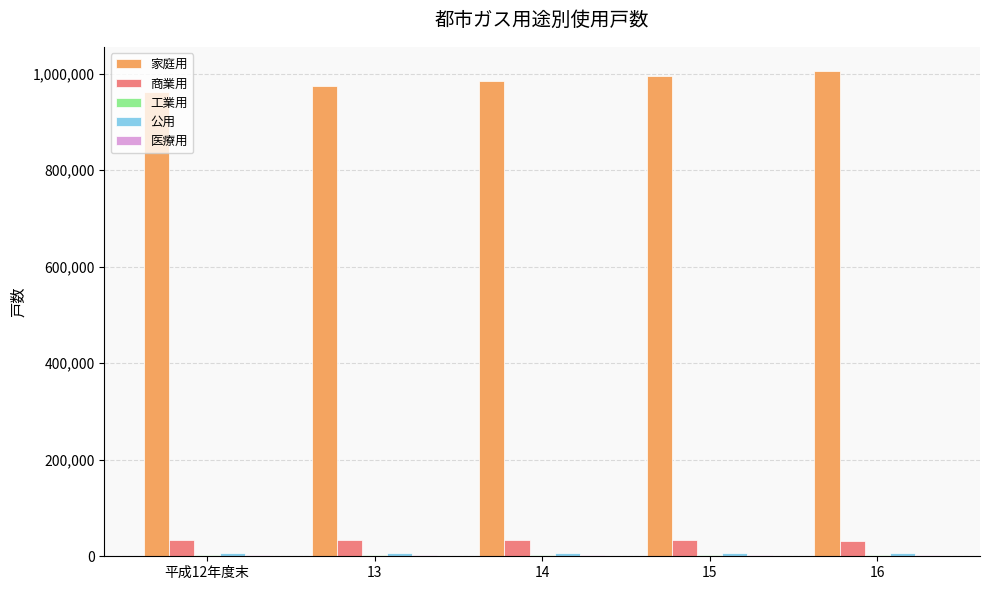

What is the maximum value shown in the chart?

1005417